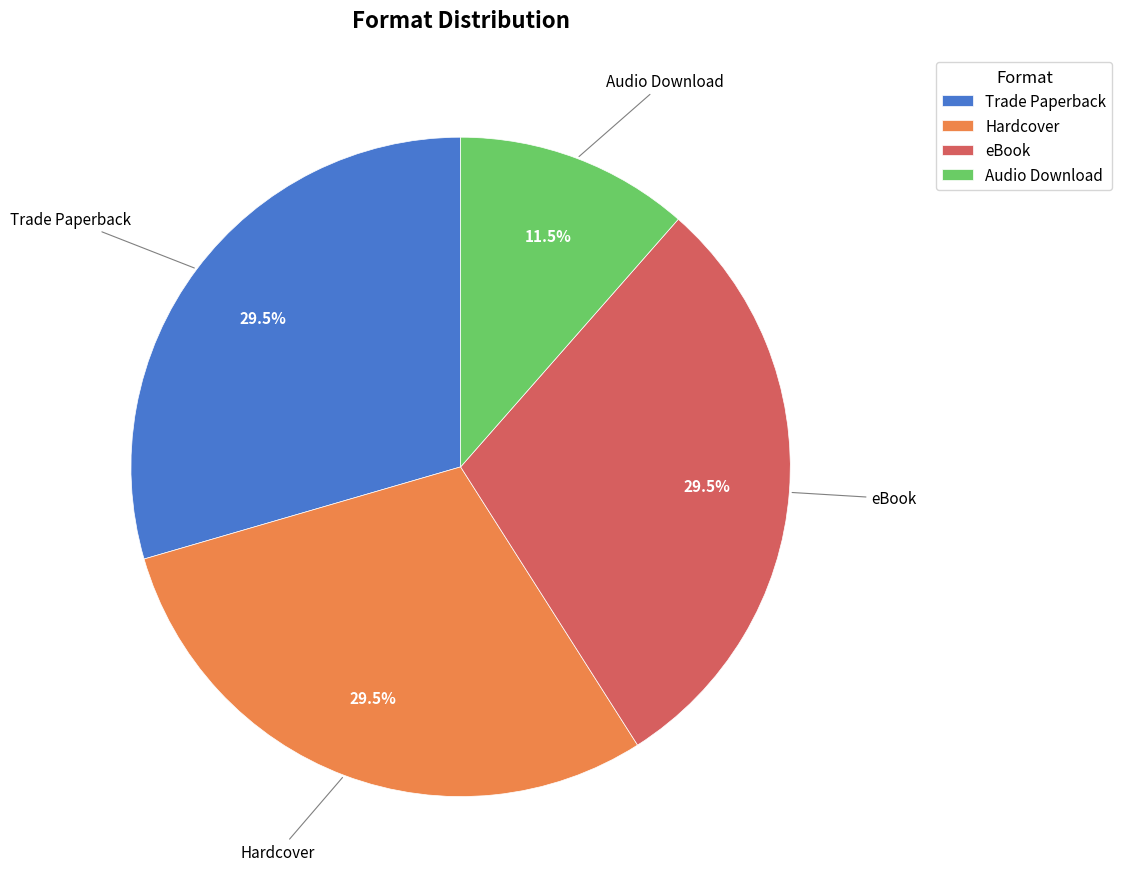

Is it true that Trade Paperback is 39% of the pie?

False